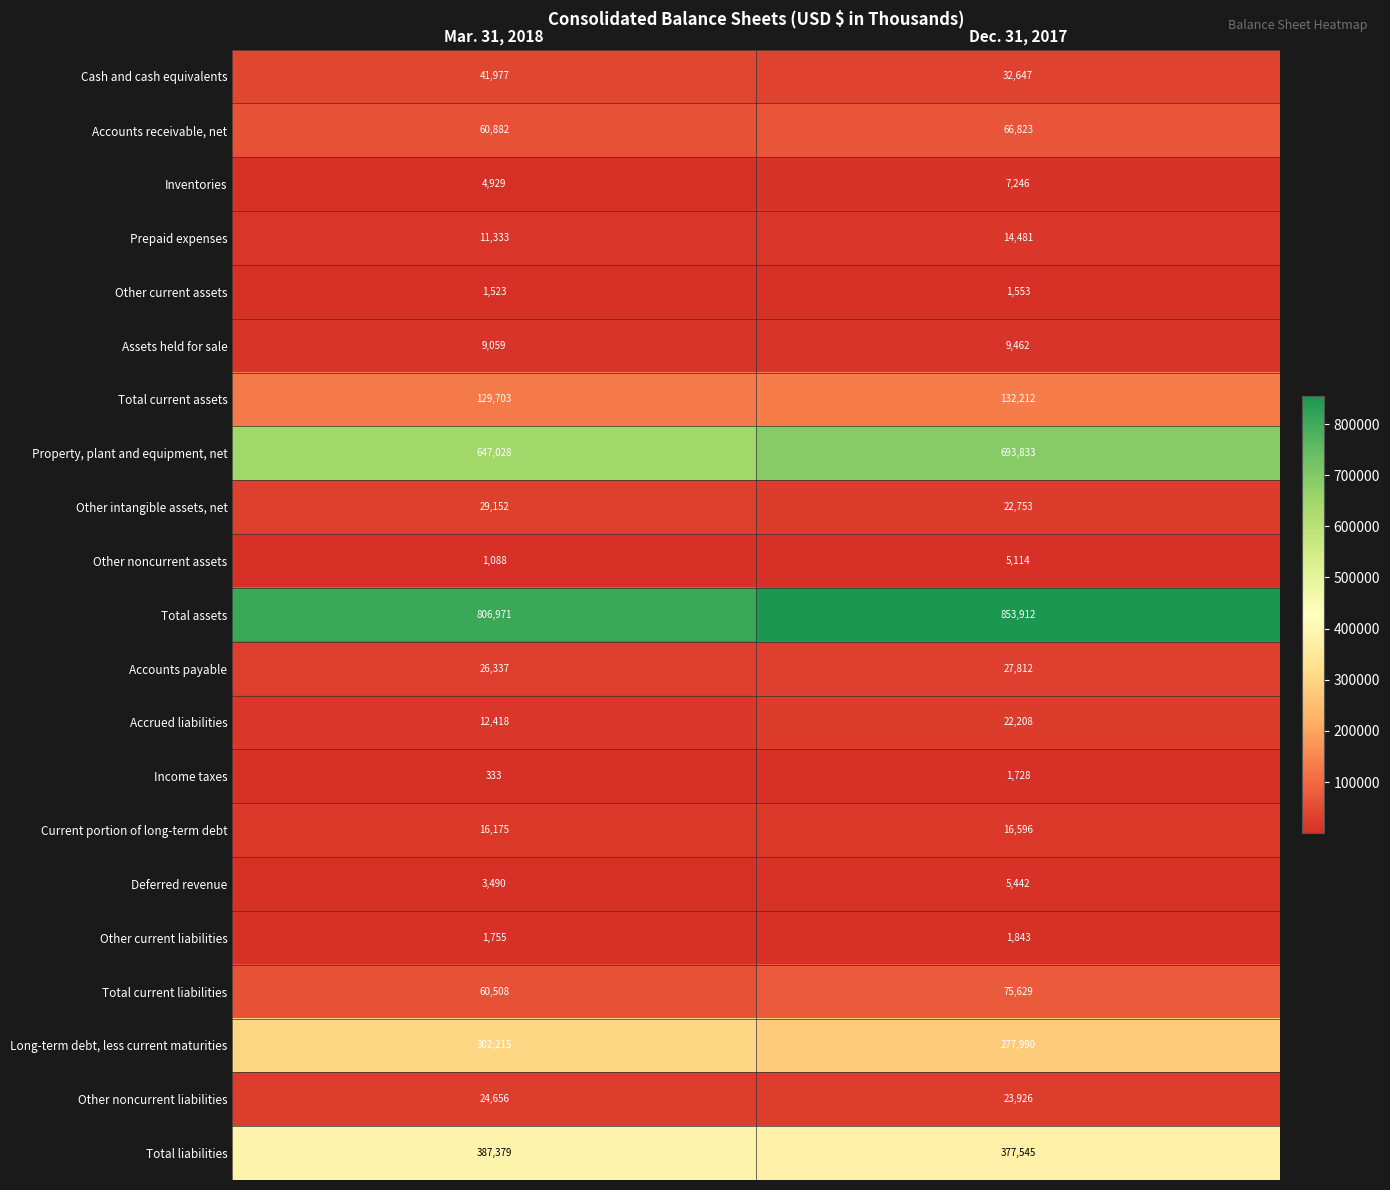

At which category is the sum across all series the highest?

Dec. 31, 2017